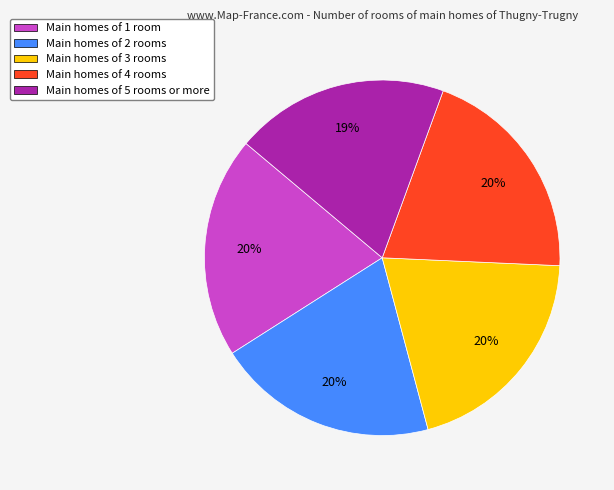

To the nearest percent, what percentage of the pie is Main homes of 1 room?

20%